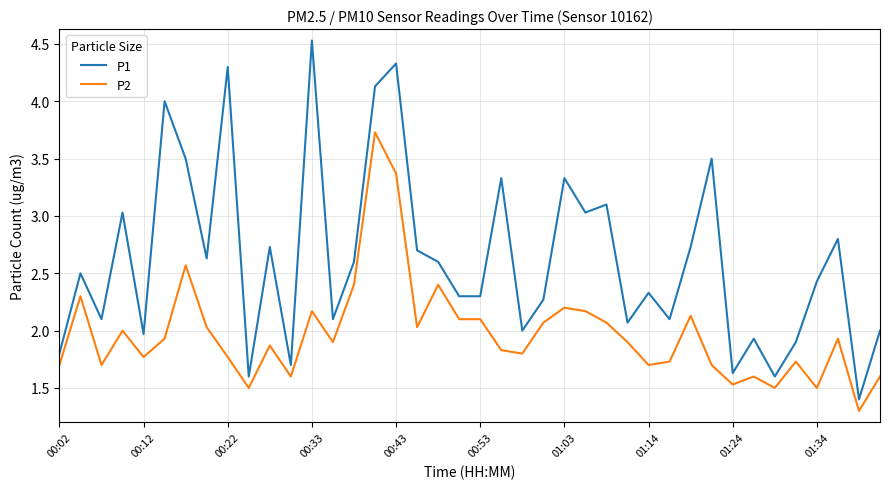

Which series has the largest total across all categories?

P1